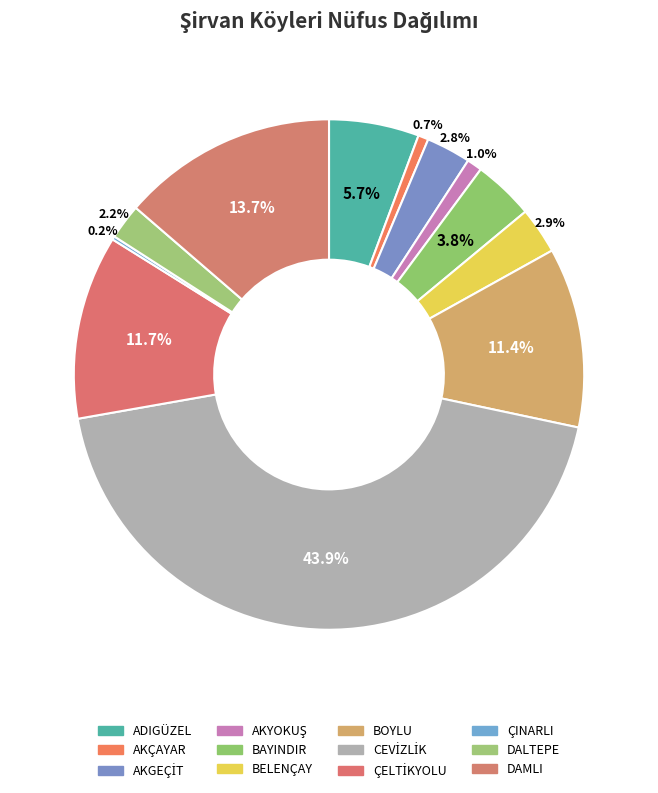

Combined, what portion of the pie is BAYINDIR and BELENÇAY?

6.8%